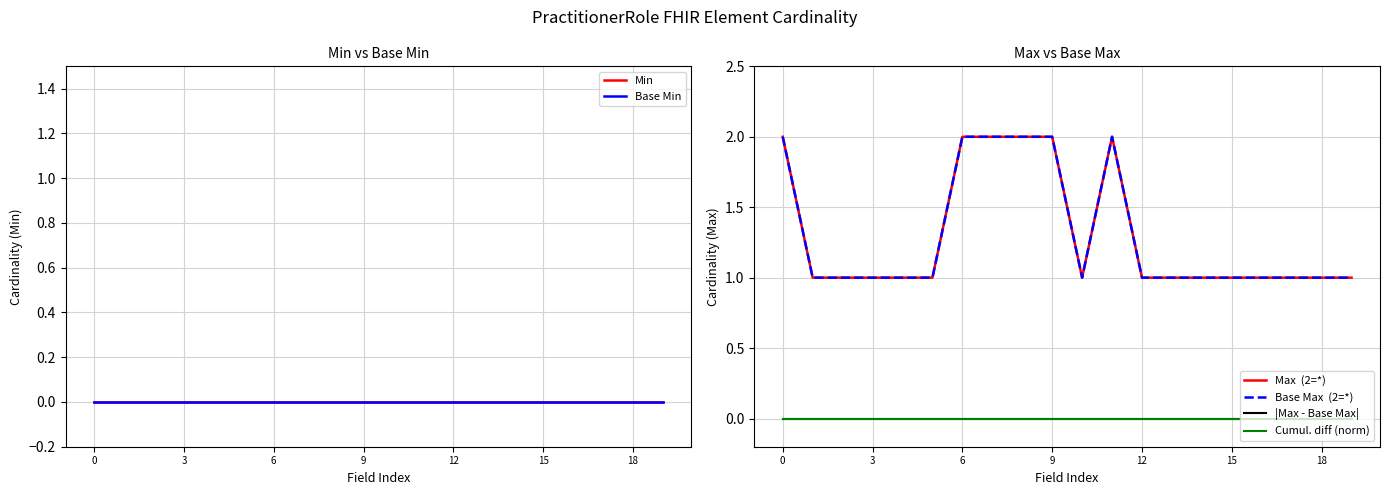

What is the spread (max minus min) of values at 10?

1